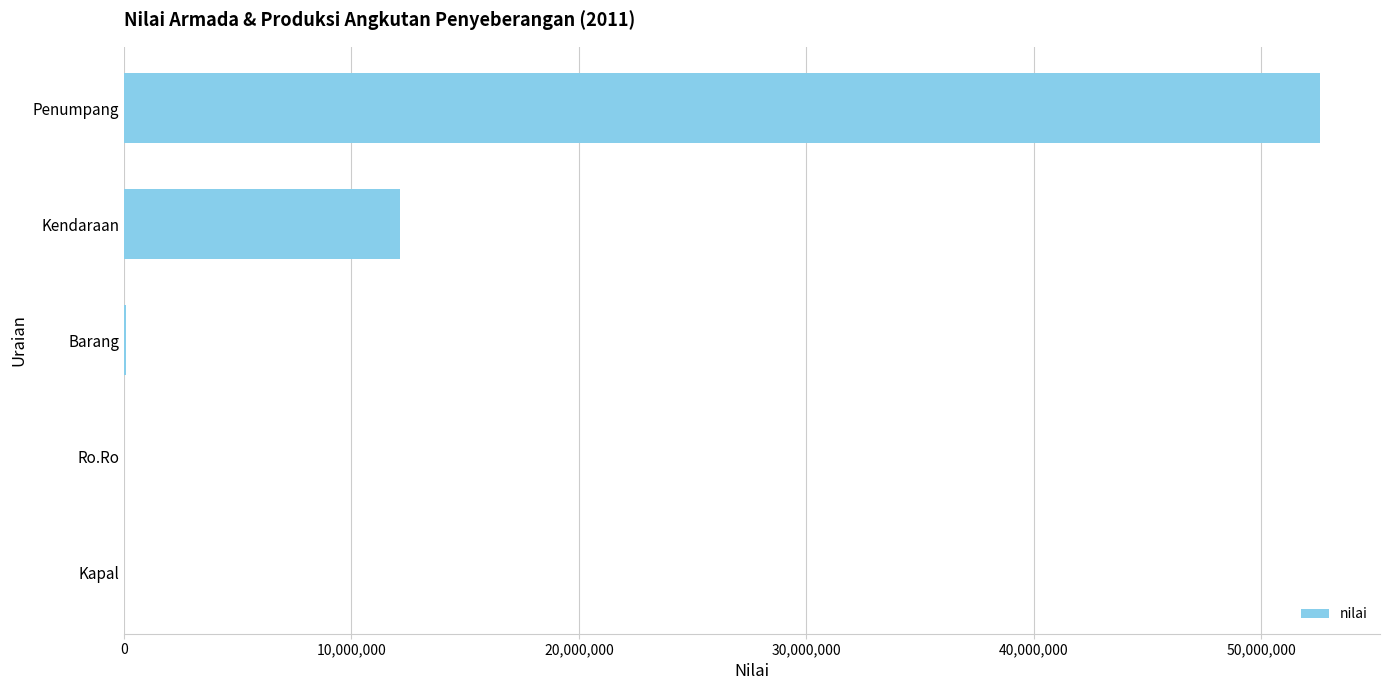

At which category does the chart reach its peak across all series?

Penumpang